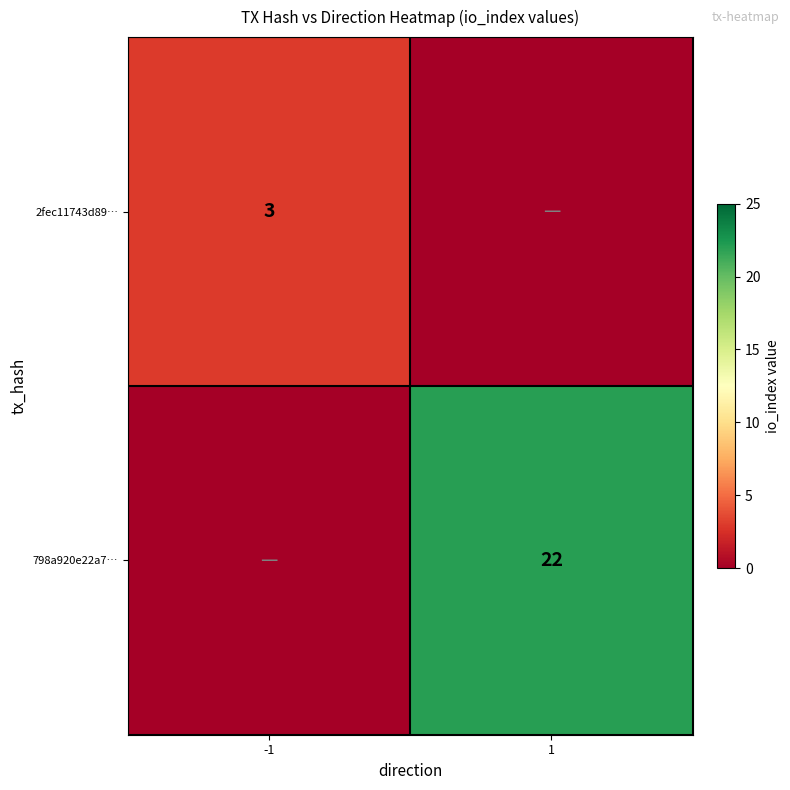

At how many categories does at least one series exceed 6?

1